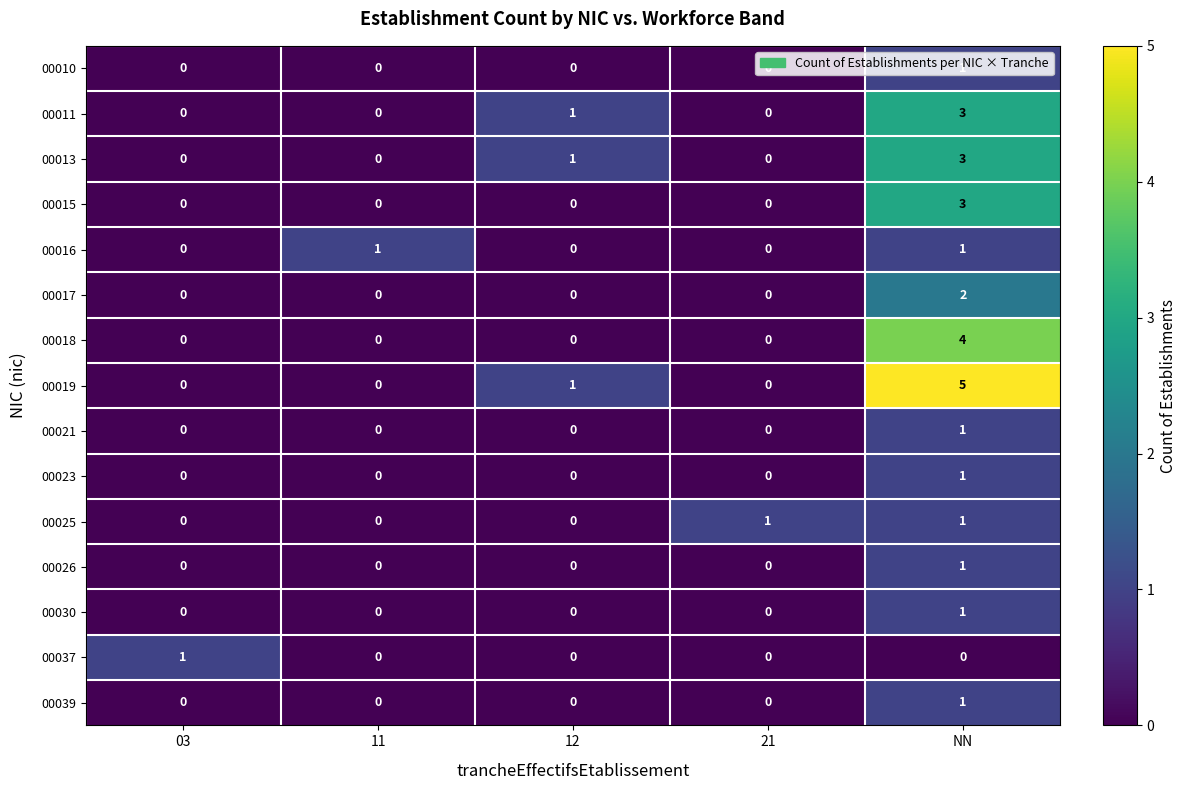

How many 00026 values are between 0 and 1?

5